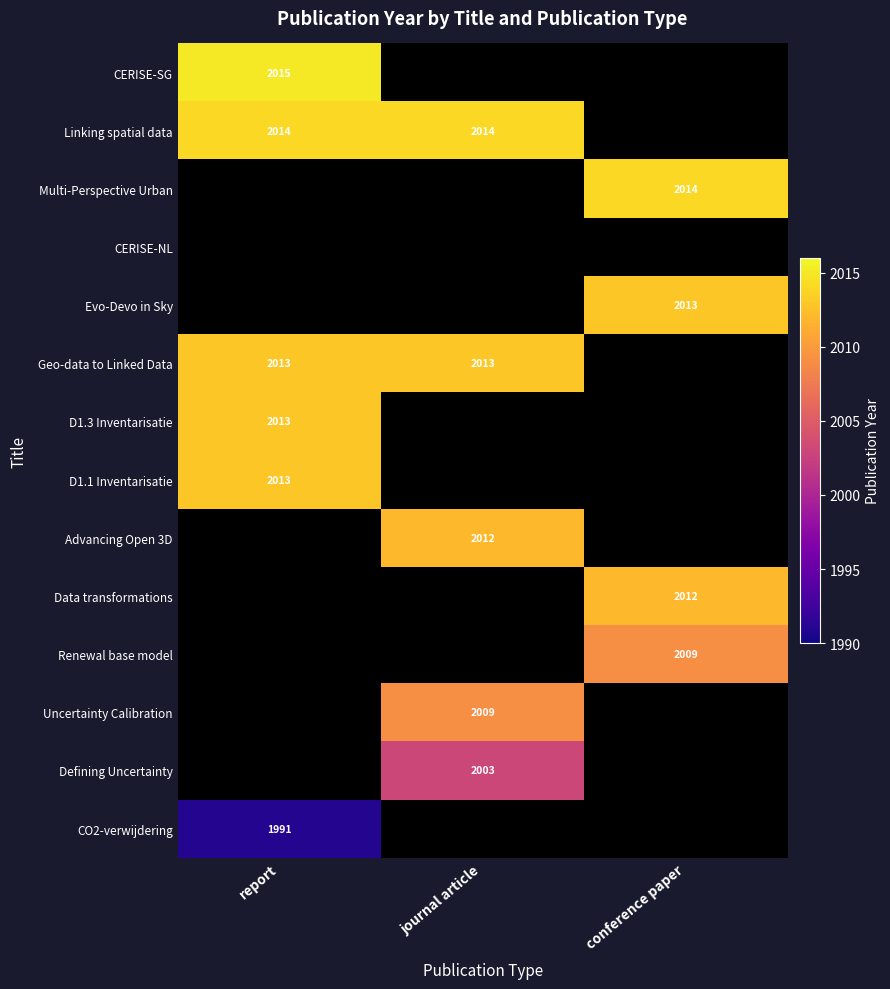

The value of CO2-verwijdering at report is 2777.8. True or false?

False